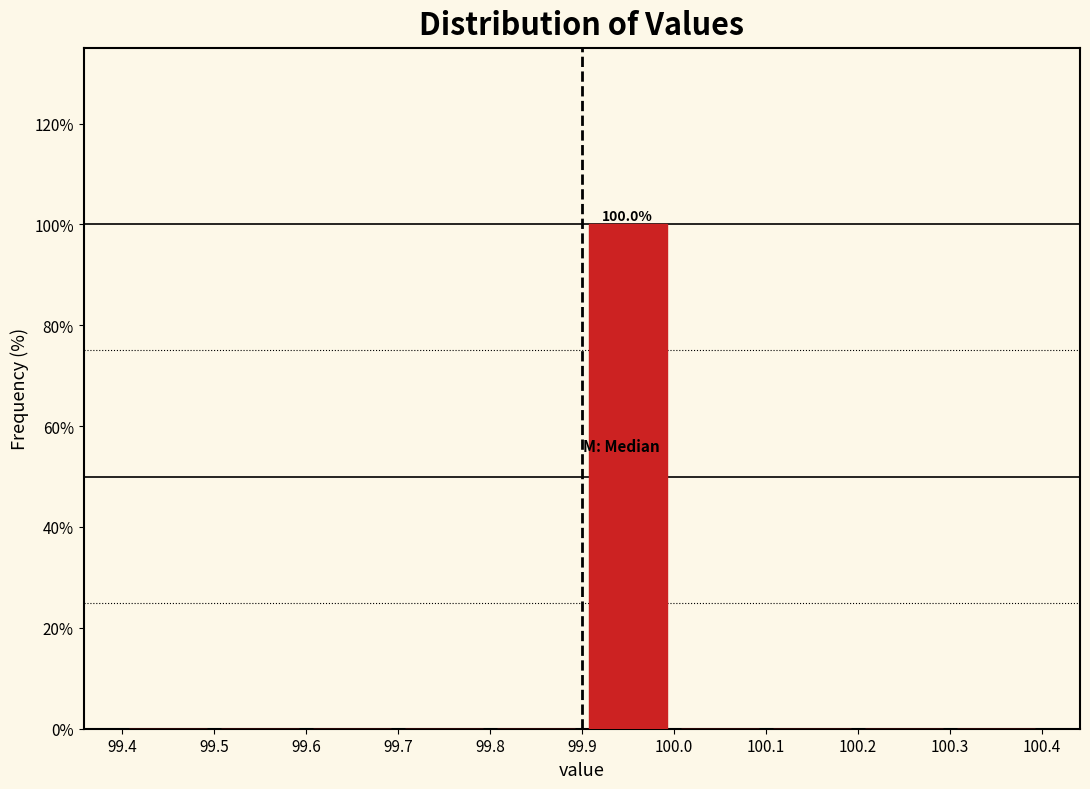

Which range on the x-axis has the tallest bar?

99.9 to 100.0